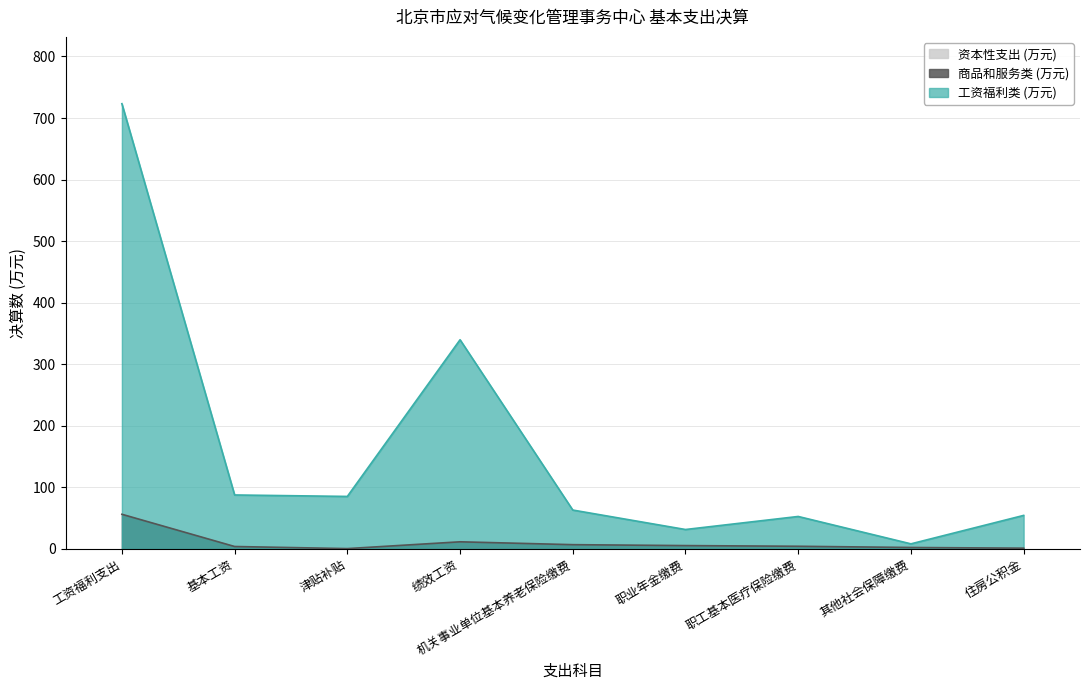

In 工资福利类 (万元), how many points are lower than both neighbors (excluding endpoints)?

3